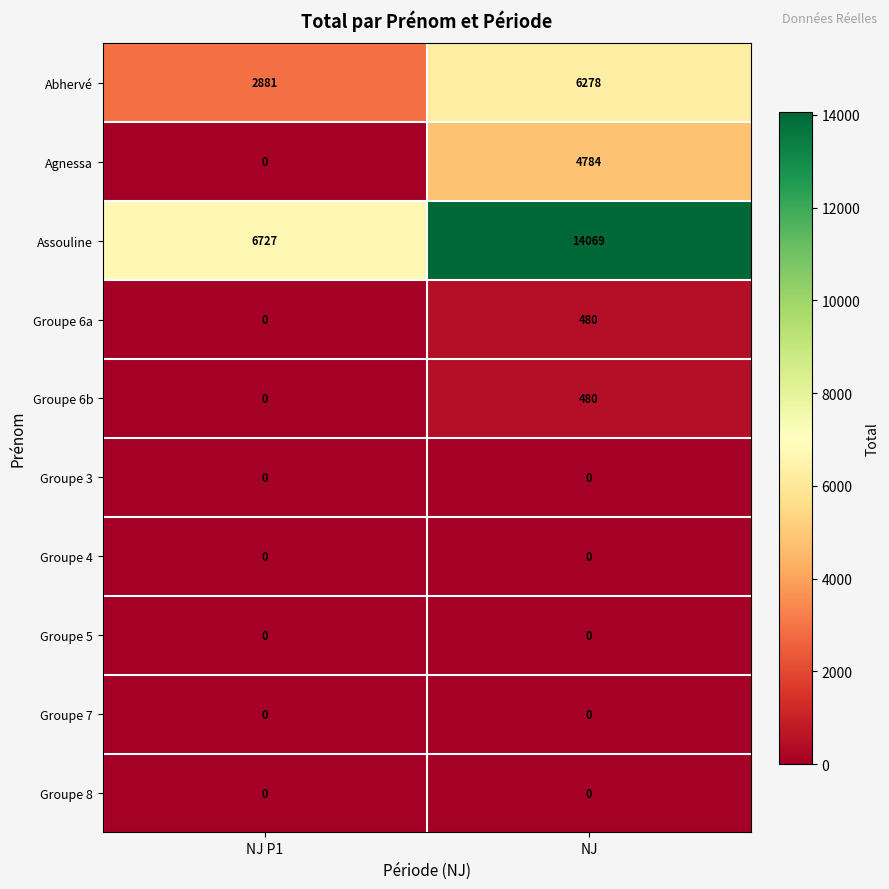

Which label corresponds to the largest value in the chart?

NJ